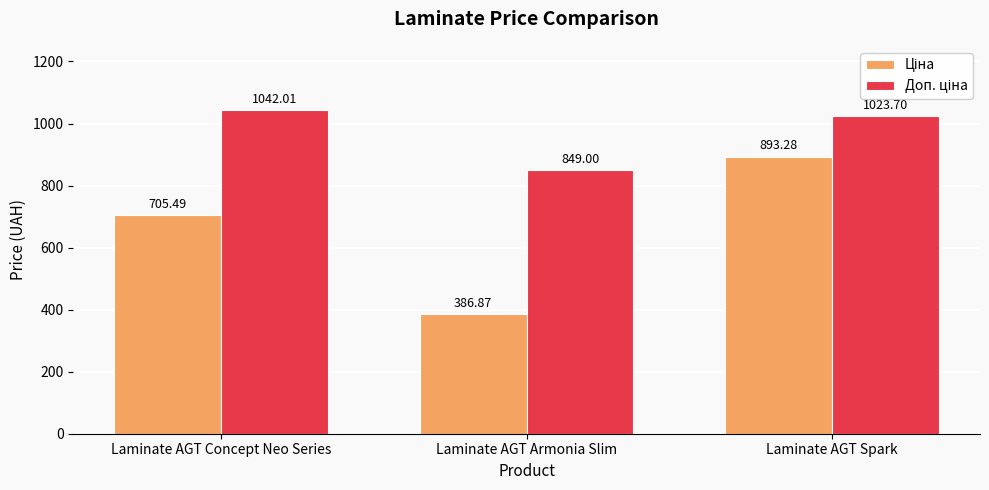

Which label corresponds to the largest value in the chart?

Laminate AGT Concept Neo Series